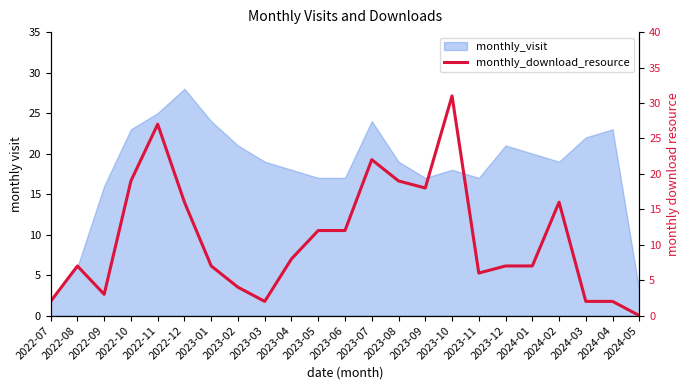

The value at 2024-04 is 2. True or false?

True